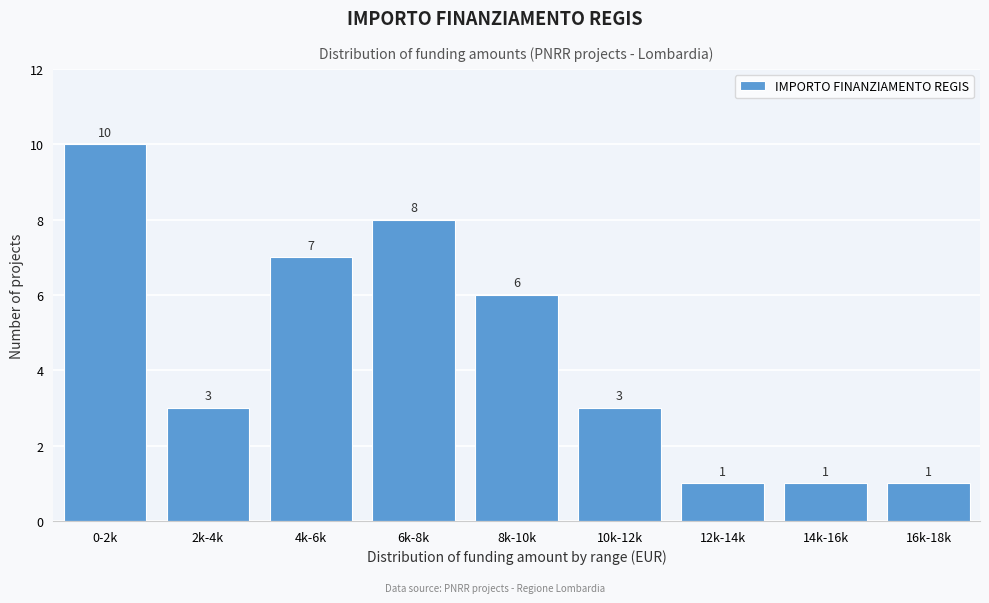

Reading left to right, what are all the values shown in this chart?

10	3	7	8	6	3	1	1	1